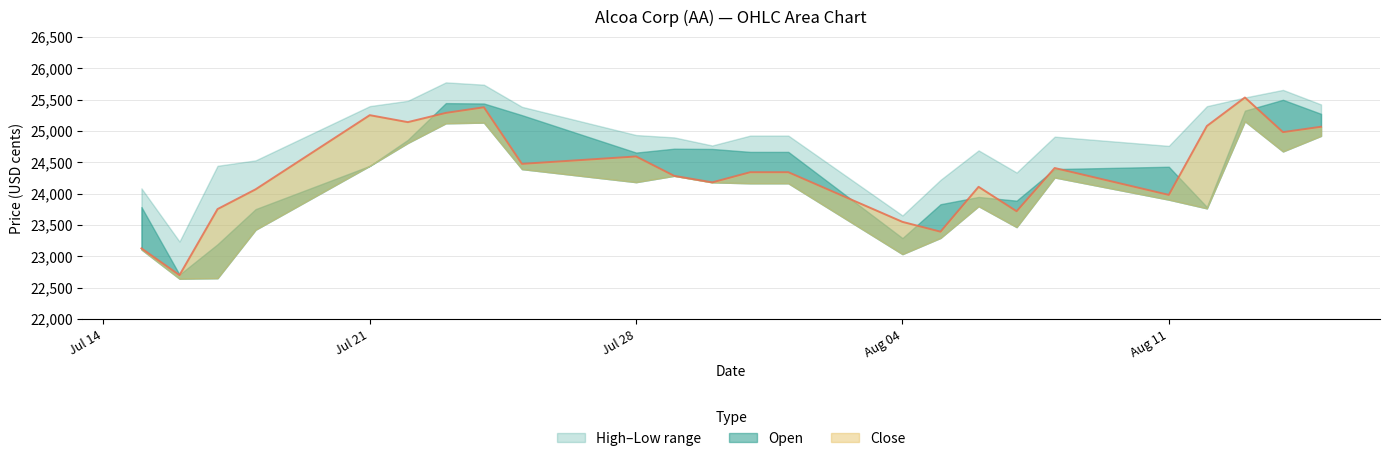

Between 18.07.2025 and 05.08.2025, which series saw the biggest shift?

Close